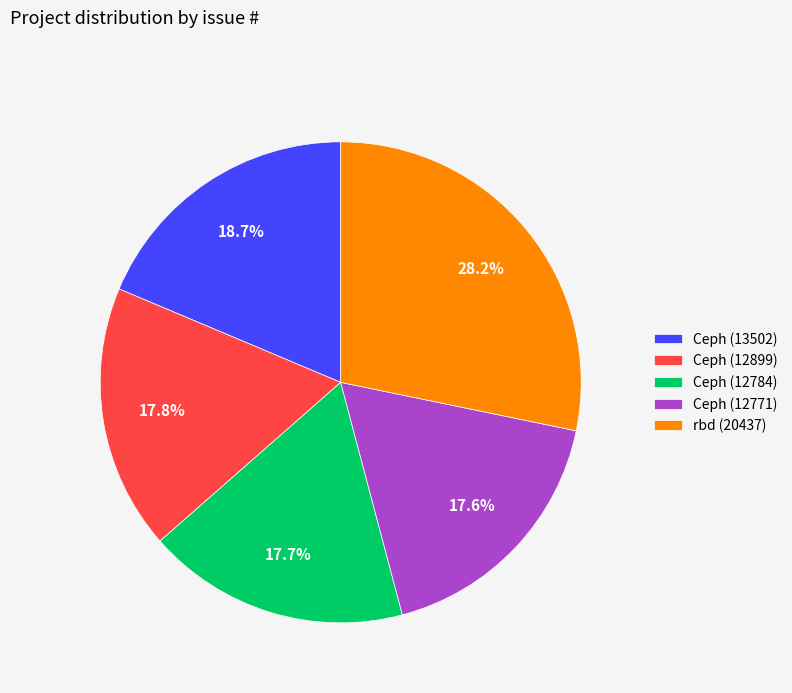

How many slices are in this pie chart?

5